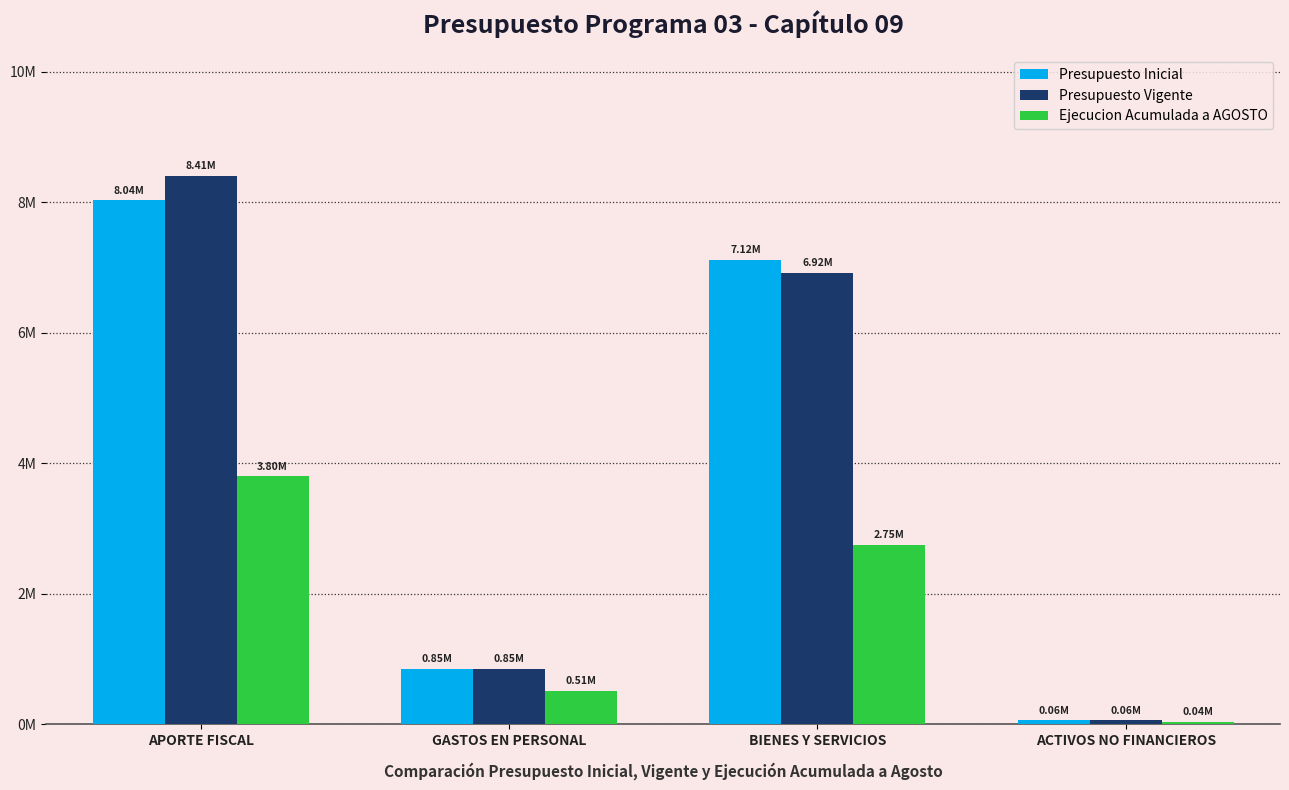

What are all the series names shown in the legend?

Presupuesto Inicial, Presupuesto Vigente, Ejecucion Acumulada a AGOSTO